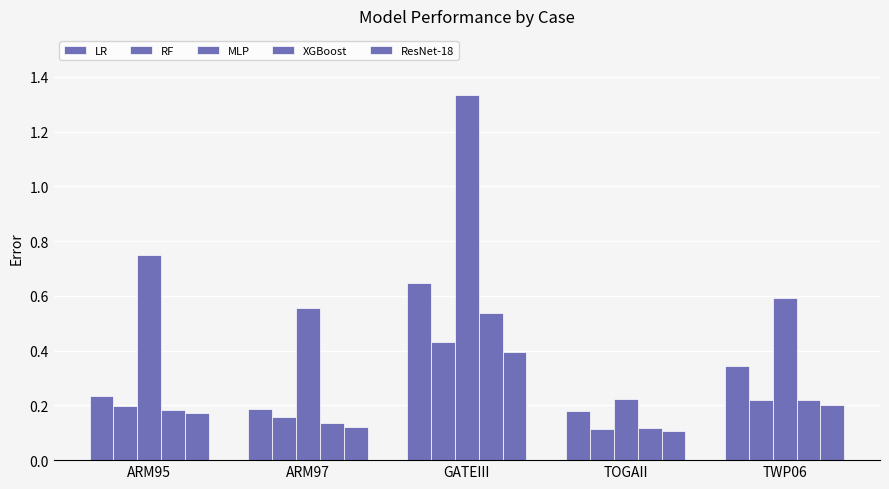

Read the RF value at ARM97.

0.2